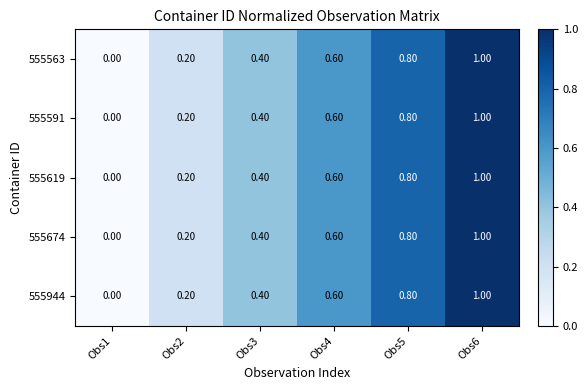

List the labels in order of 555563 value, smallest first.

Obs1, Obs2, Obs3, Obs4, Obs5, Obs6